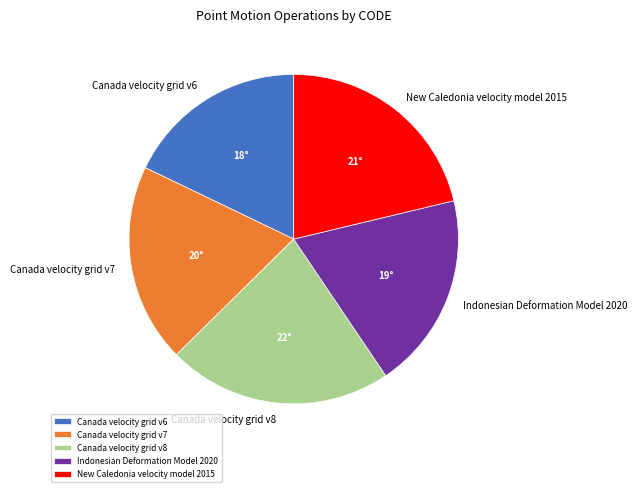

What is the ratio of the value at New Caledonia velocity model 2015 to the value at Indonesian Deformation Model 2020?

1.1